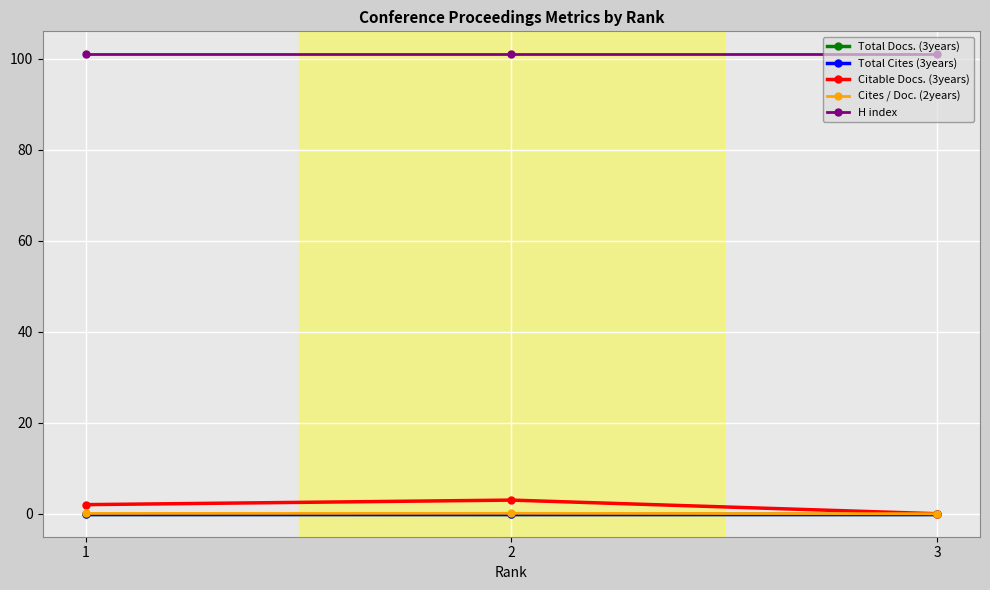

Between 1 and 3, which series saw the biggest shift?

Citable Docs. (3years)